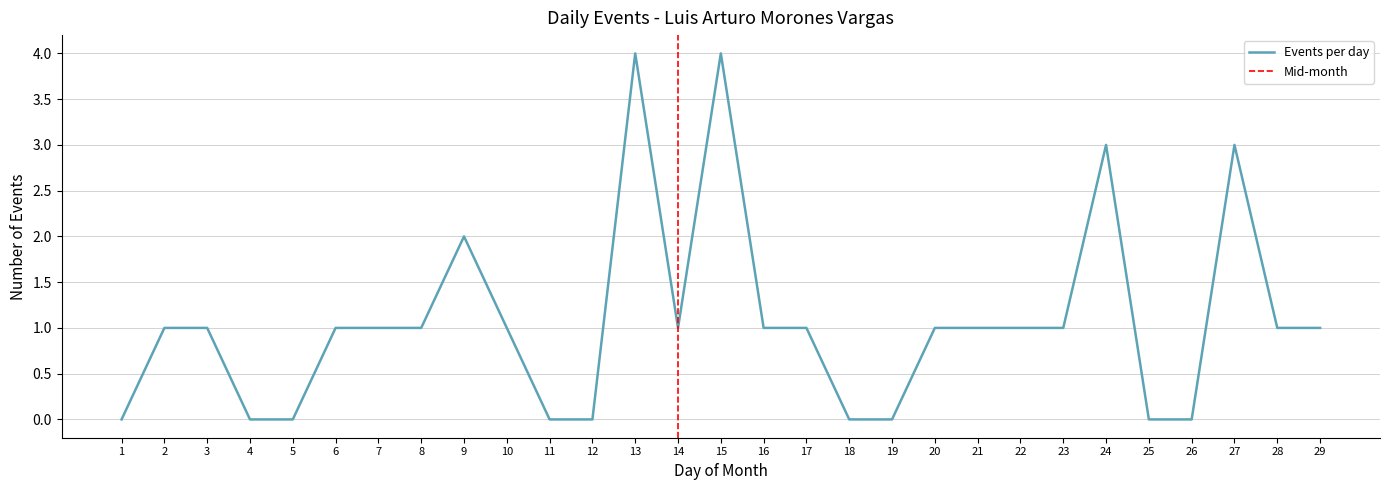

List the labels in order of value, largest first.

13, 15, 24, 27, 9, 2, 3, 6, 7, 8, 10, 14, 16, 17, 20, 21, 22, 23, 28, 29, 1, 4, 5, 11, 12, 18, 19, 25, 26